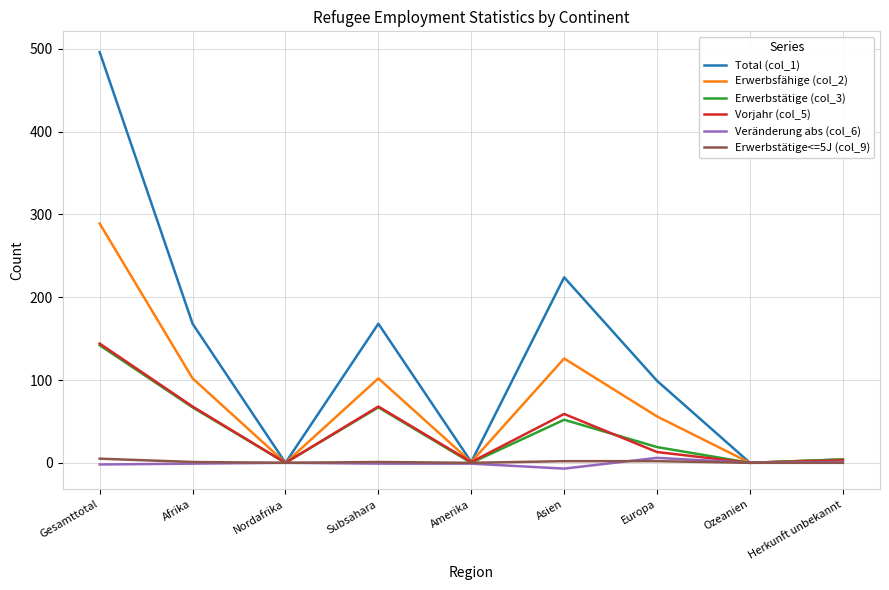

Which series has the widest spread of values?

Total (col_1)